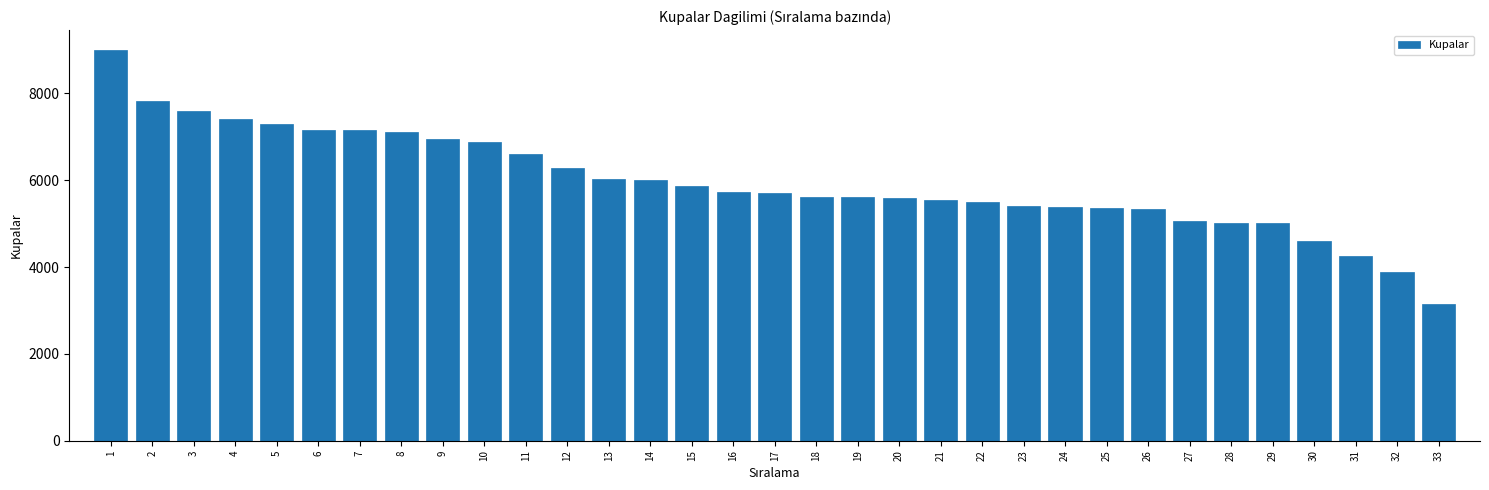

What is the value of the 16th bar from the left?

5719